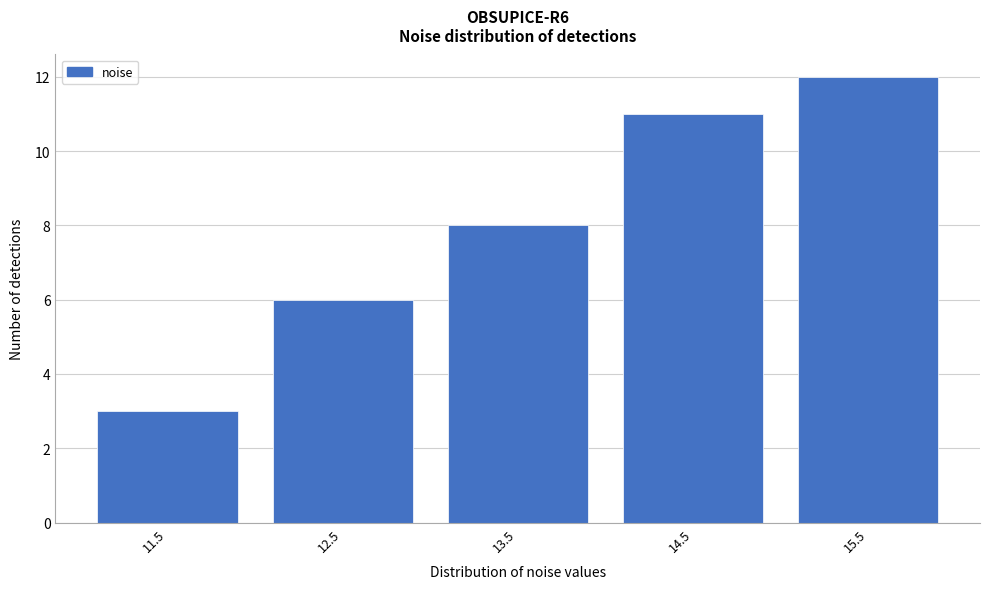

Reading right to left, what are all the values shown in this chart?

12	11	8	6	3